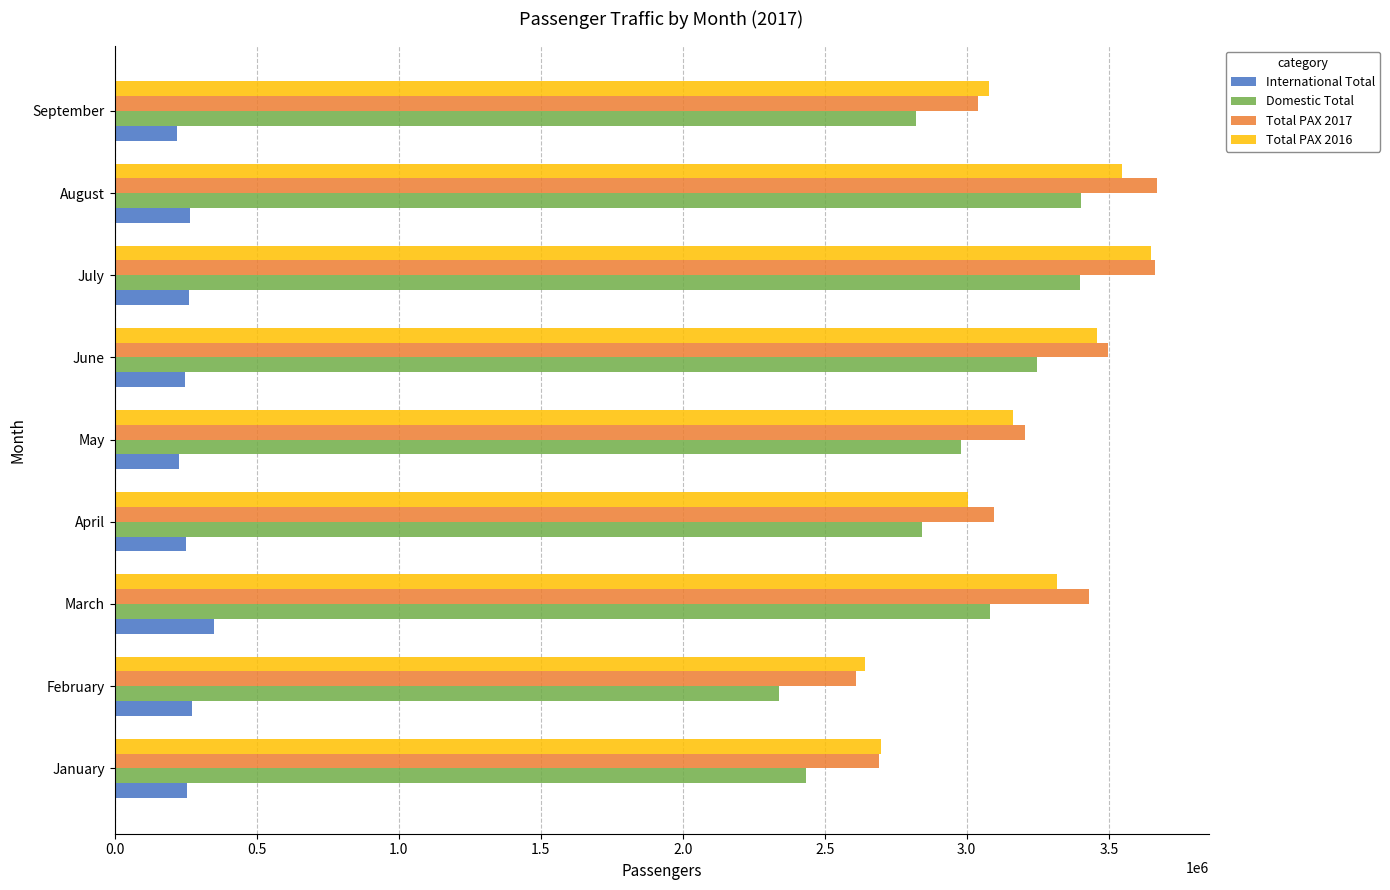

Is it true that Domestic Total equals 2821616 at September?

True